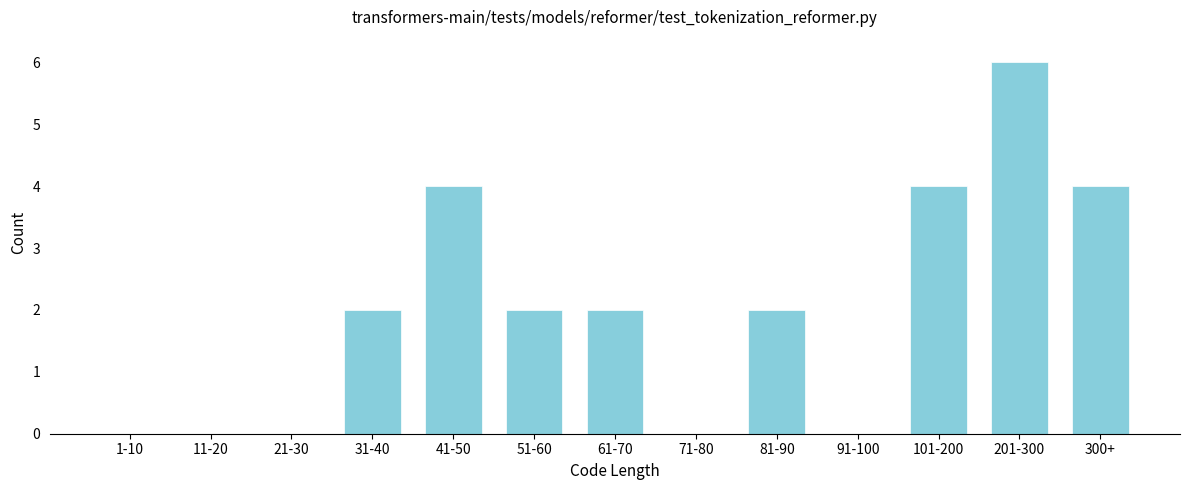

Reading left to right, list all the values displayed in this chart.

1-10=0	11-20=0	21-30=0	31-40=2	41-50=4	51-60=2	61-70=2	71-80=0	81-90=2	91-100=0	101-200=4	201-300=6	300+=4